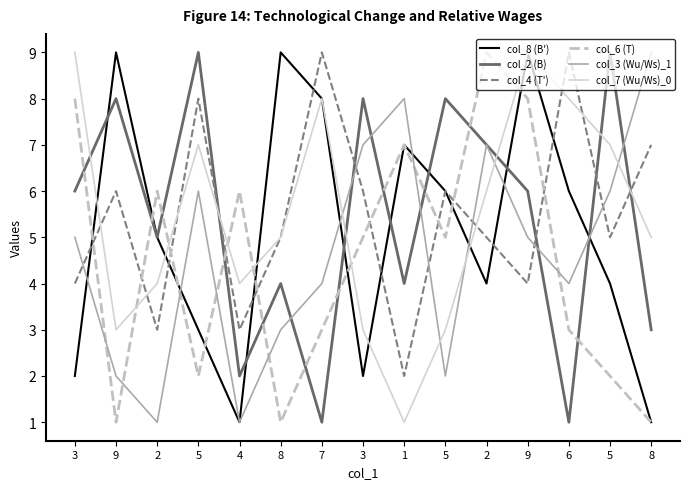

Which category has the highest value across all series?

9